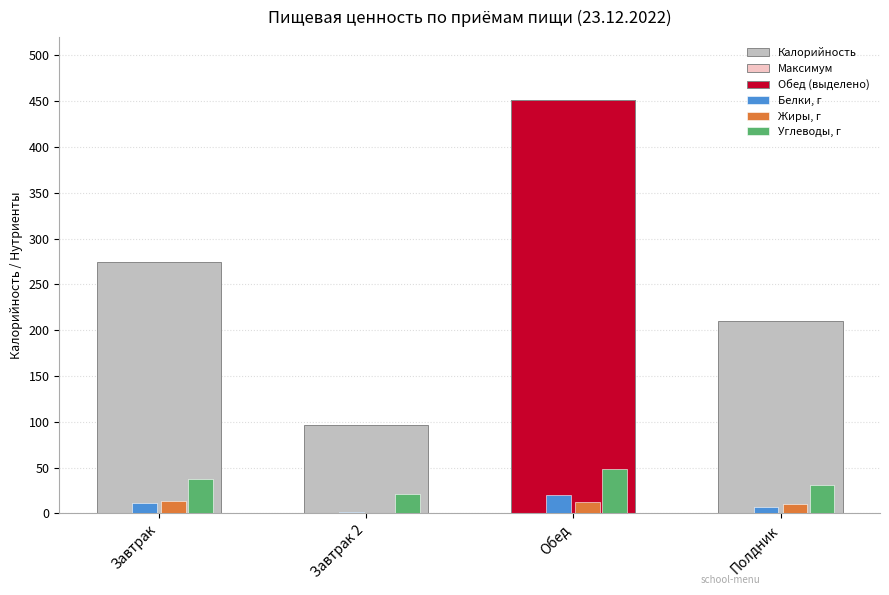

Reading left to right, transcribe all the data shown in this chart.

Калорийность: Завтрак=274.0	Завтрак 2=96.0	Обед=451.0	Полдник=210.0
Белки: Завтрак=11.0	Завтрак 2=1.5	Обед=20.6	Полдник=6.7
Жиры: Завтрак=13.8	Завтрак 2=0.5	Обед=12.2	Полдник=9.8
Углеводы: Завтрак=38.0	Завтрак 2=21.0	Обед=47.9	Полдник=30.5